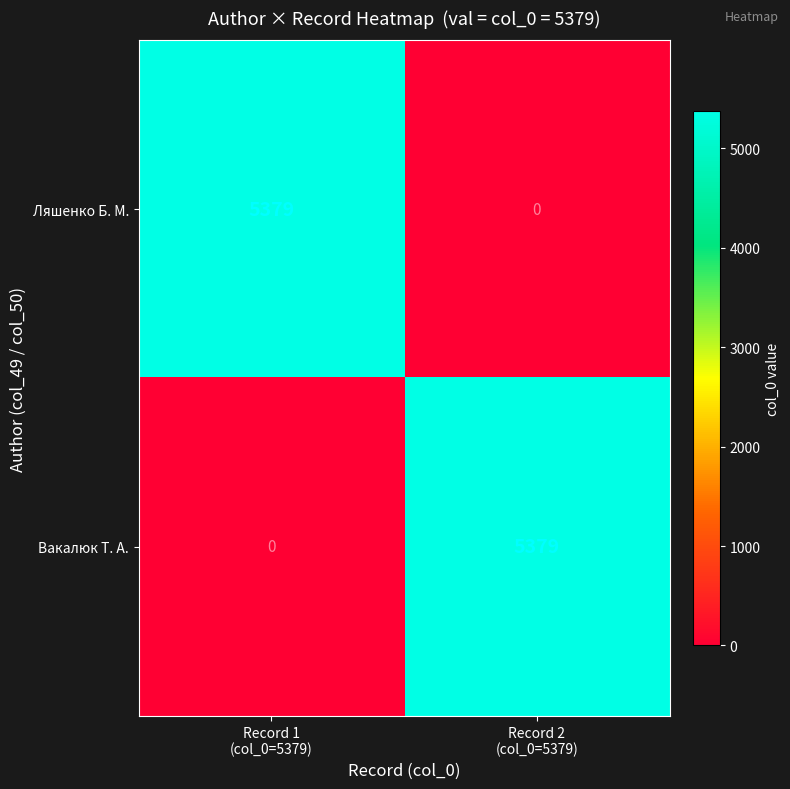

What is the highest value of the Ляшенко Б. М. series?

5379